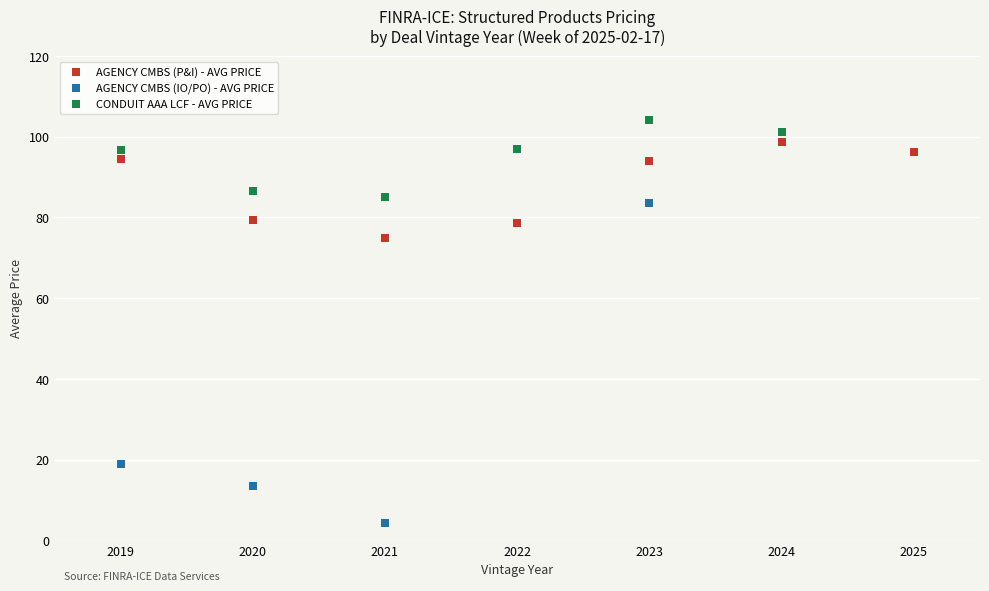

Which series reaches the minimum Y coordinate?

AGENCY CMBS (IO/PO) - AVG PRICE